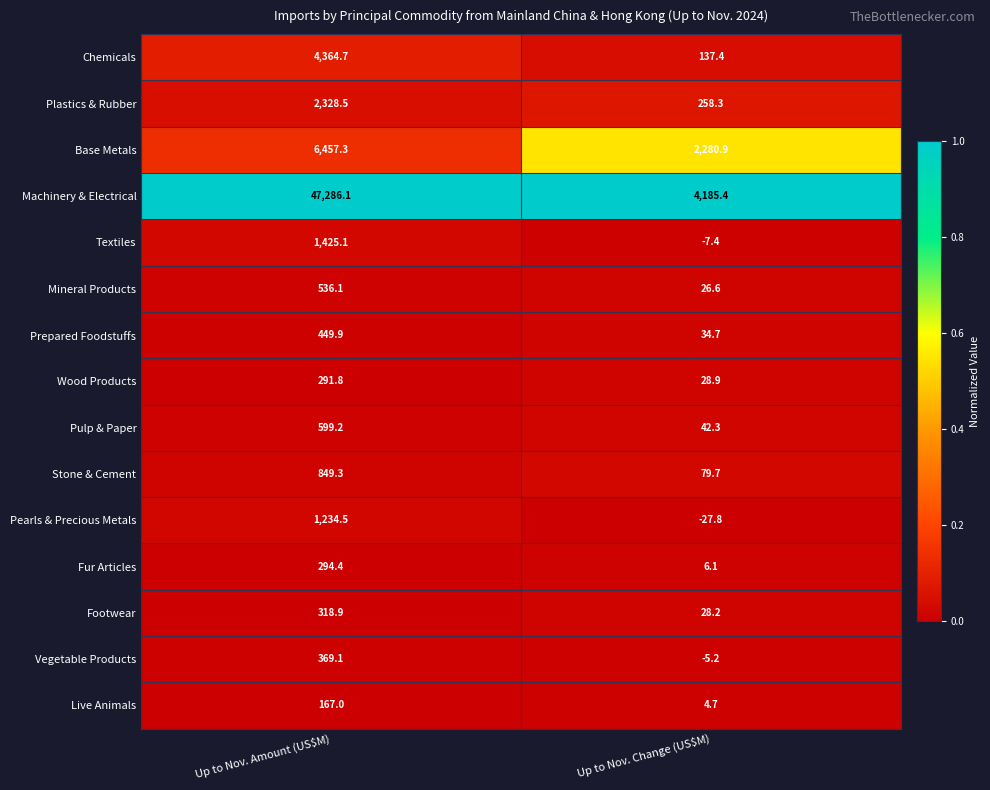

Which series changed the most between Up to Nov. Amount (US$M) and Up to Nov. Change (US$M)?

Machinery & Electrical